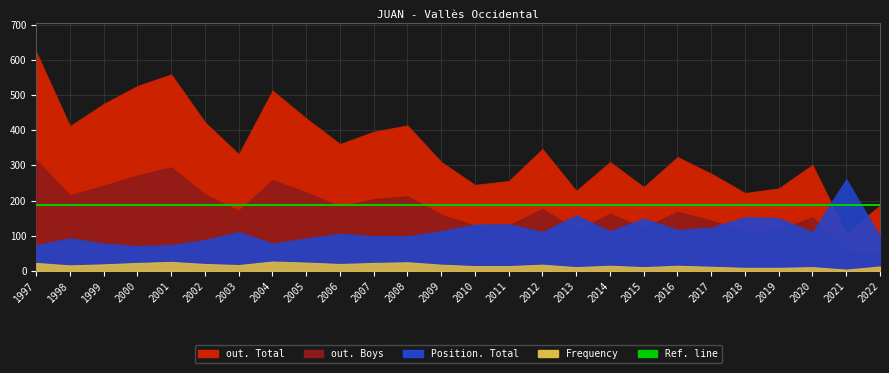

What is the spread (max minus min) of values at 2001?

533